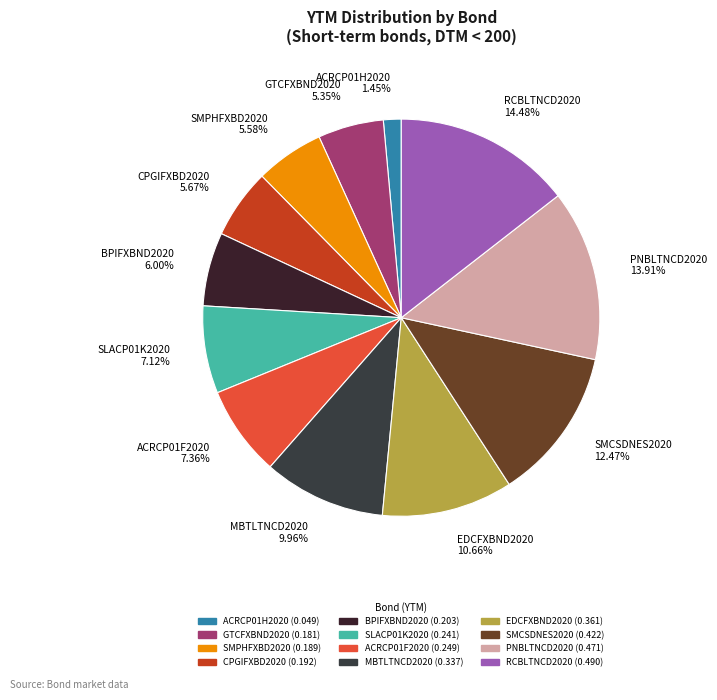

What is the smallest slice in the pie chart?

ACRCP01H2020